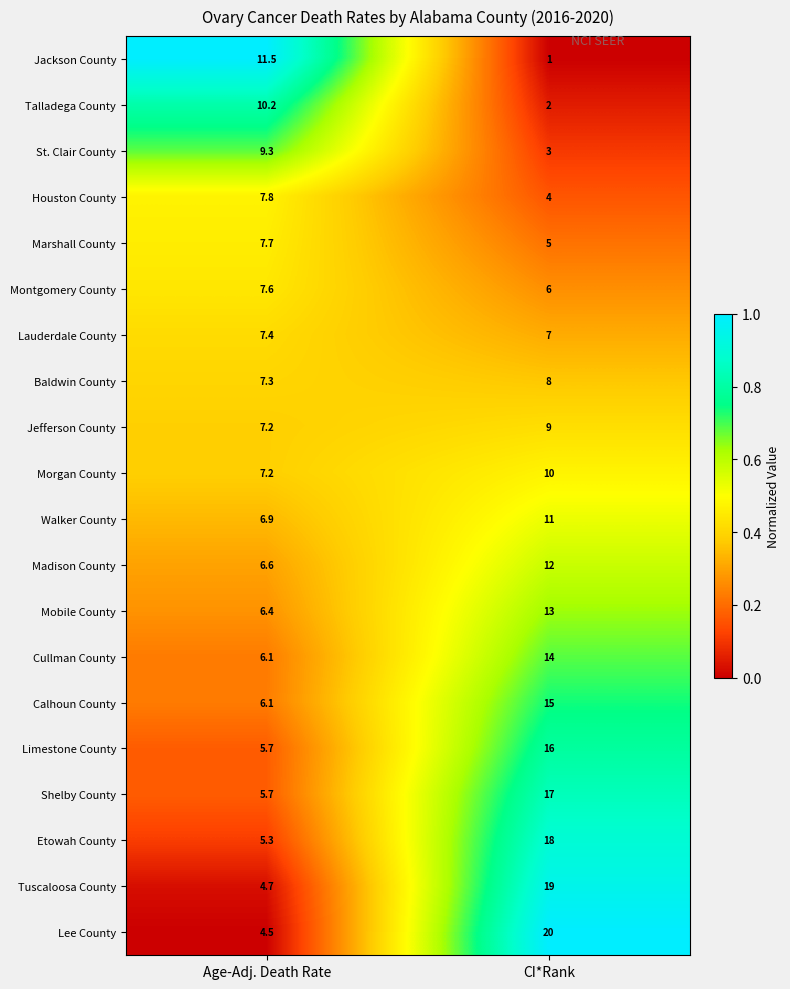

Is it true that Houston County equals 4.0 at CI*Rank?

True